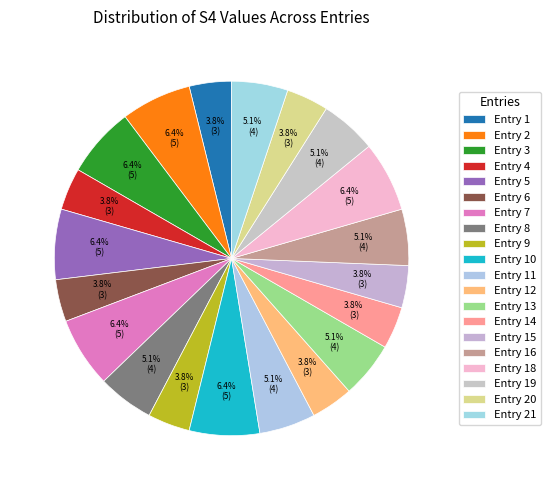

What is the smallest slice in the pie chart?

Entry 1